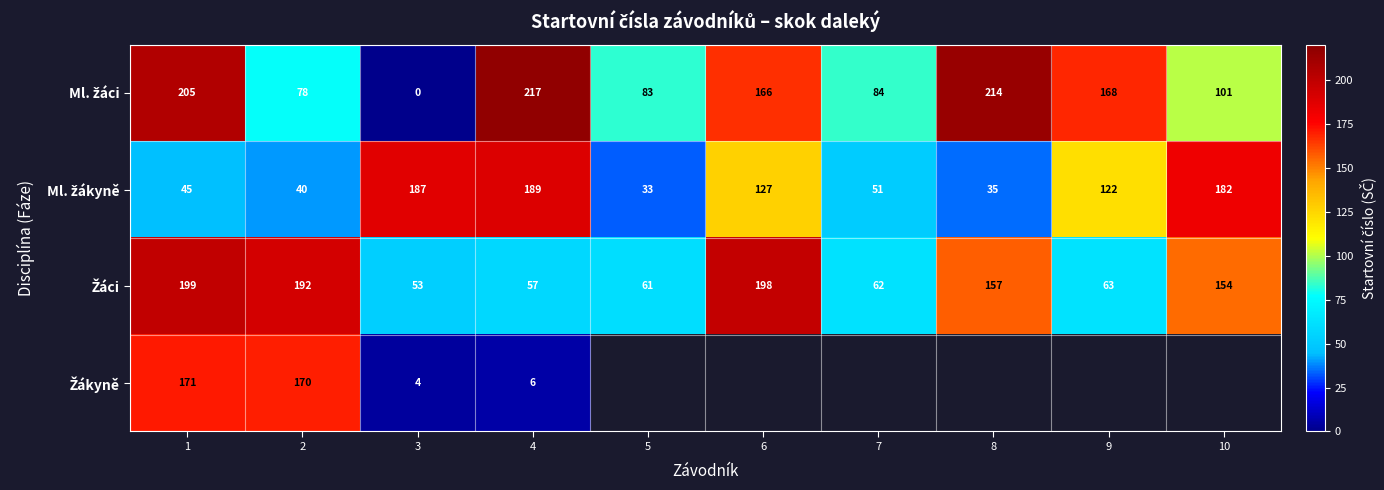

What is the difference between the highest and lowest values at 4?

211